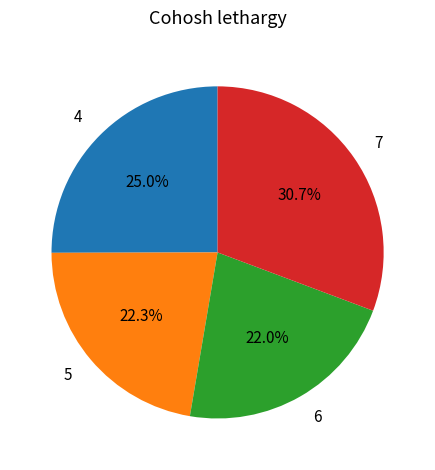

What is the ratio of the value at 7 to the value at 5?

1.4